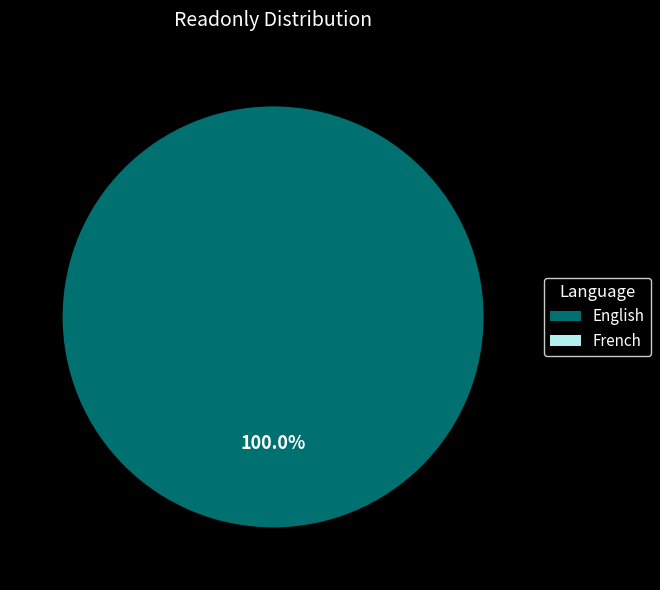

True or false: French accounts for 0% of the total.

True